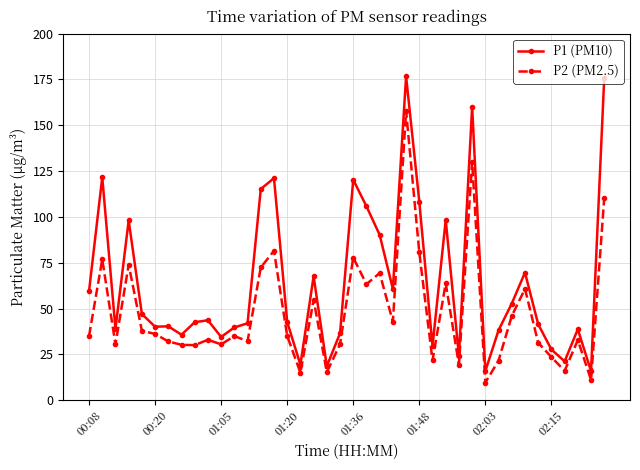

At how many categories does at least one series exceed 124?

3